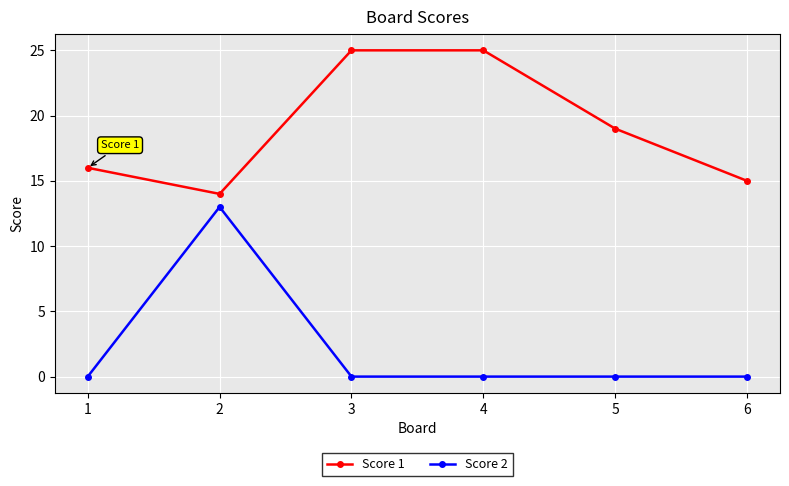

True or false: Score 2 and Score 1 cross at least once.

False